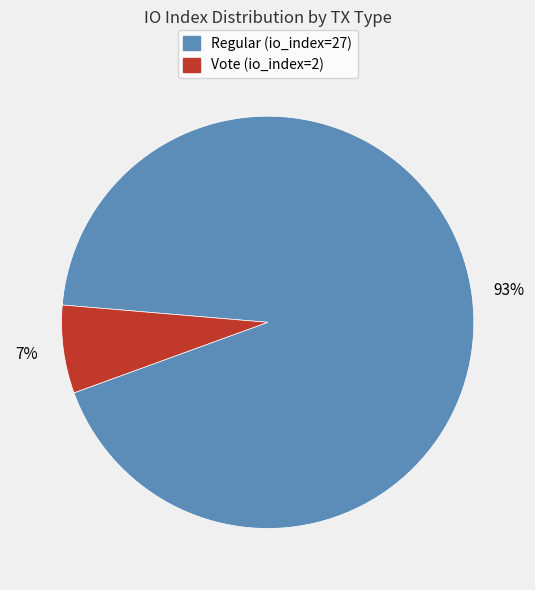

Is there a majority slice in this chart?

Yes